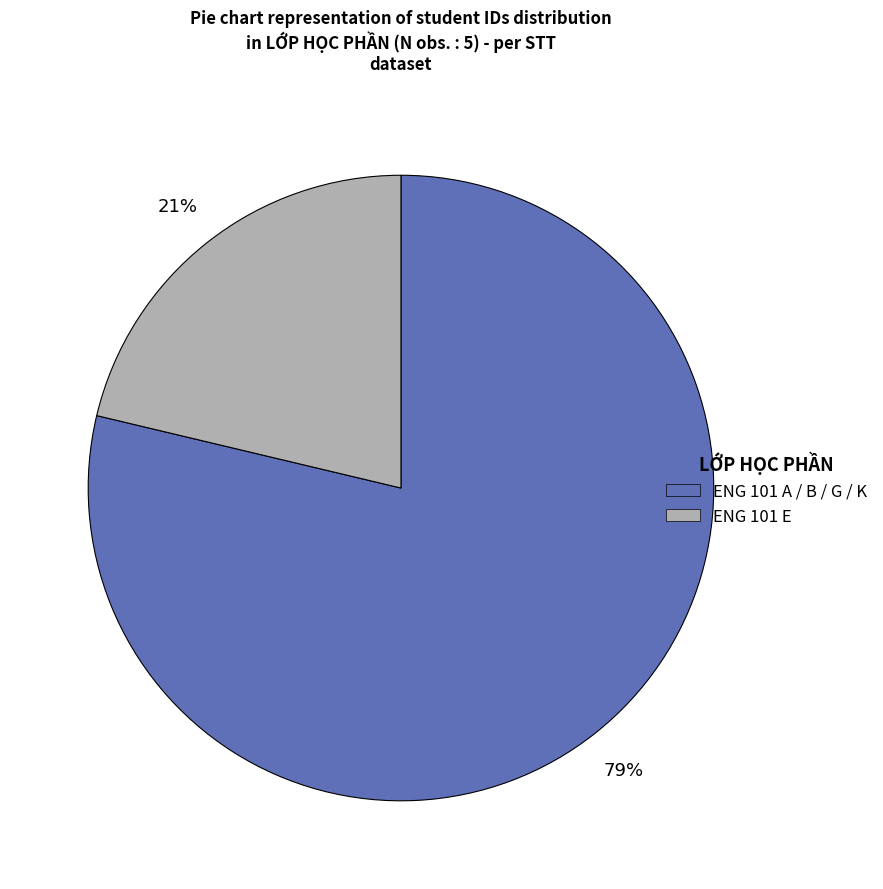

To the nearest percent, what is the average slice percentage?

50%